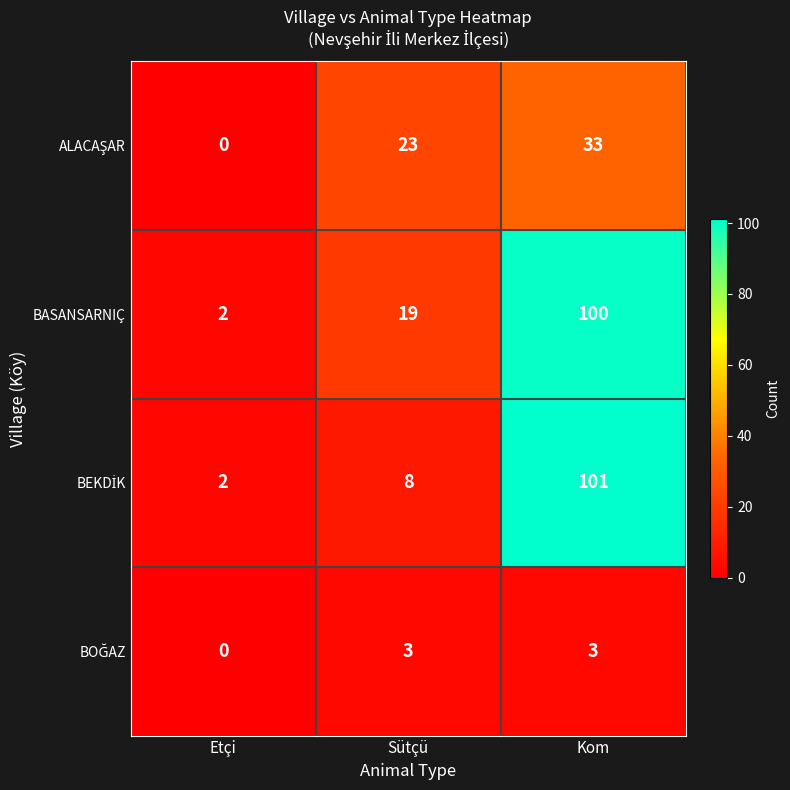

What is the spread (max minus min) of values at Etçi?

2